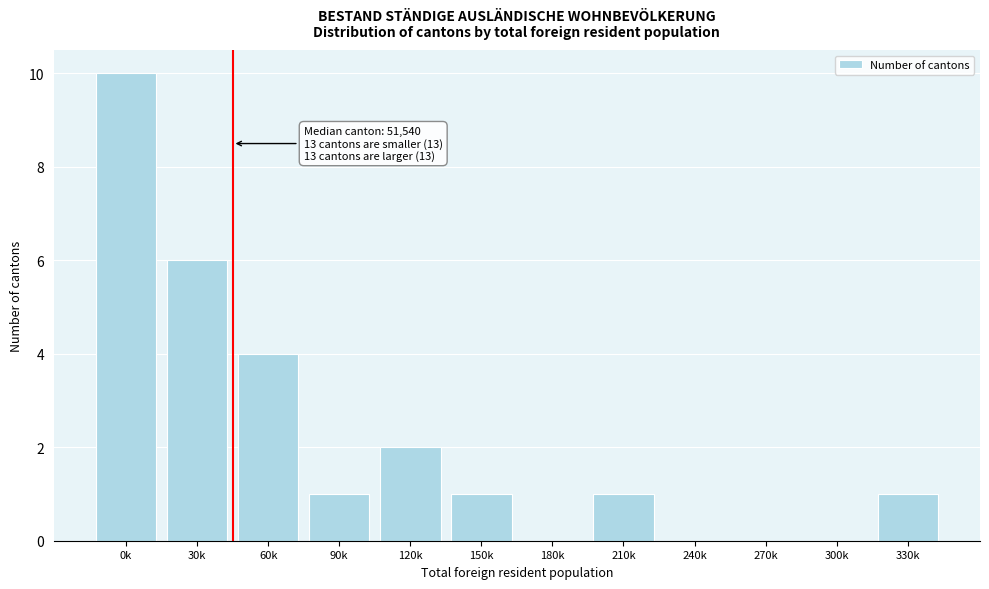

Reading left to right, transcribe all the data shown in this chart.

0k=10	30k=6	60k=4	90k=1	120k=2	150k=1	180k=0	210k=1	240k=0	270k=0	300k=0	330k=1